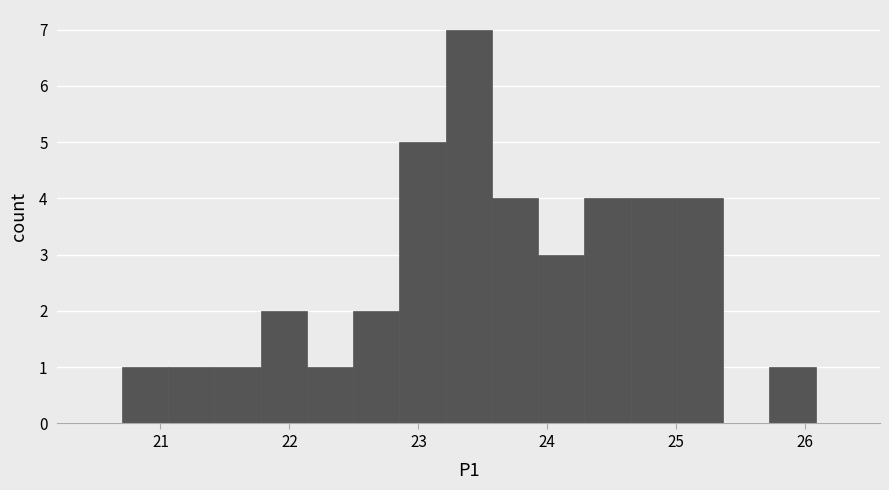

Read against the x-axis, roughly where is the centre of the tallest bar?

23.4